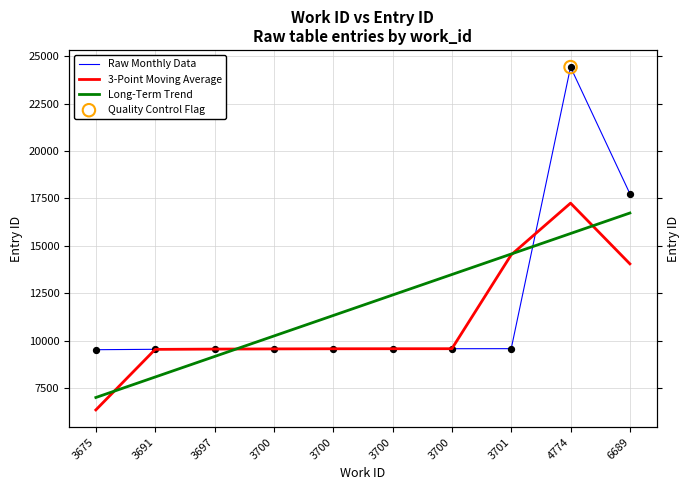

Which series has the largest total across all categories?

Raw Monthly Data